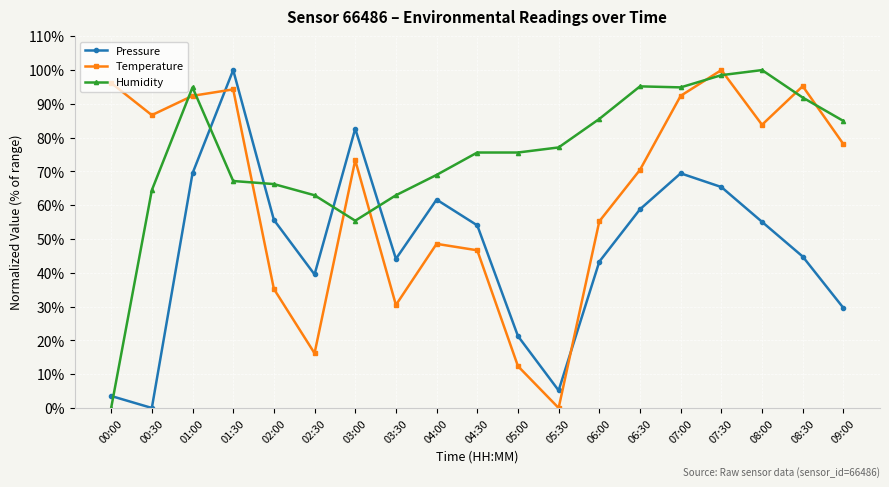

How many values in the Pressure series are below 54?

9